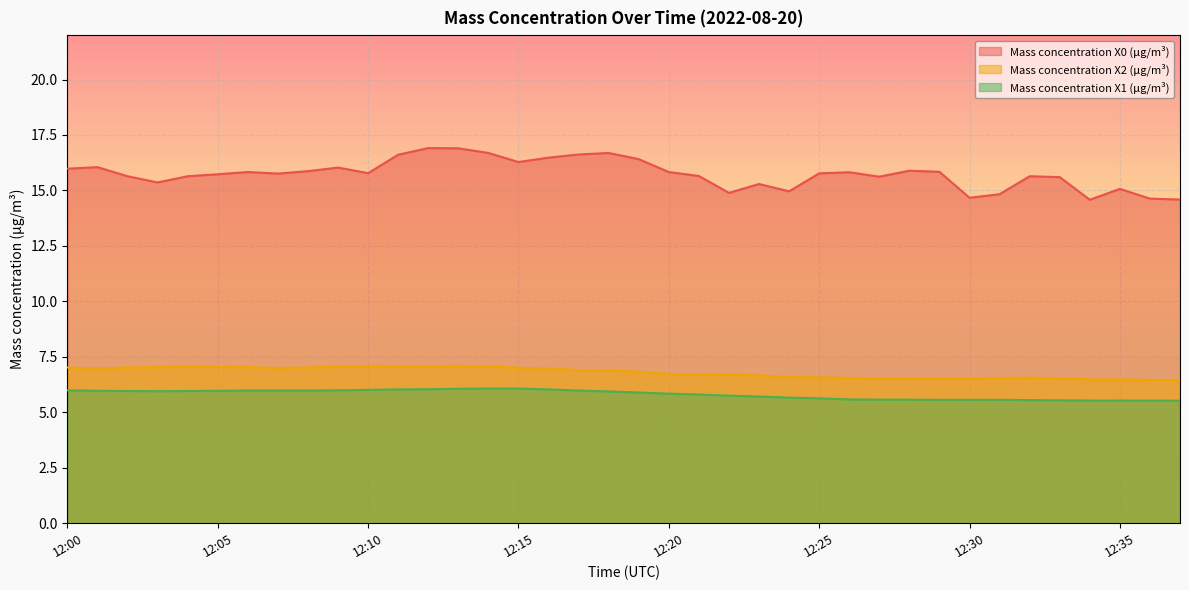

True or false: Mass concentration X1 (μg/m³) has more than 2 points higher than both neighbors.

False